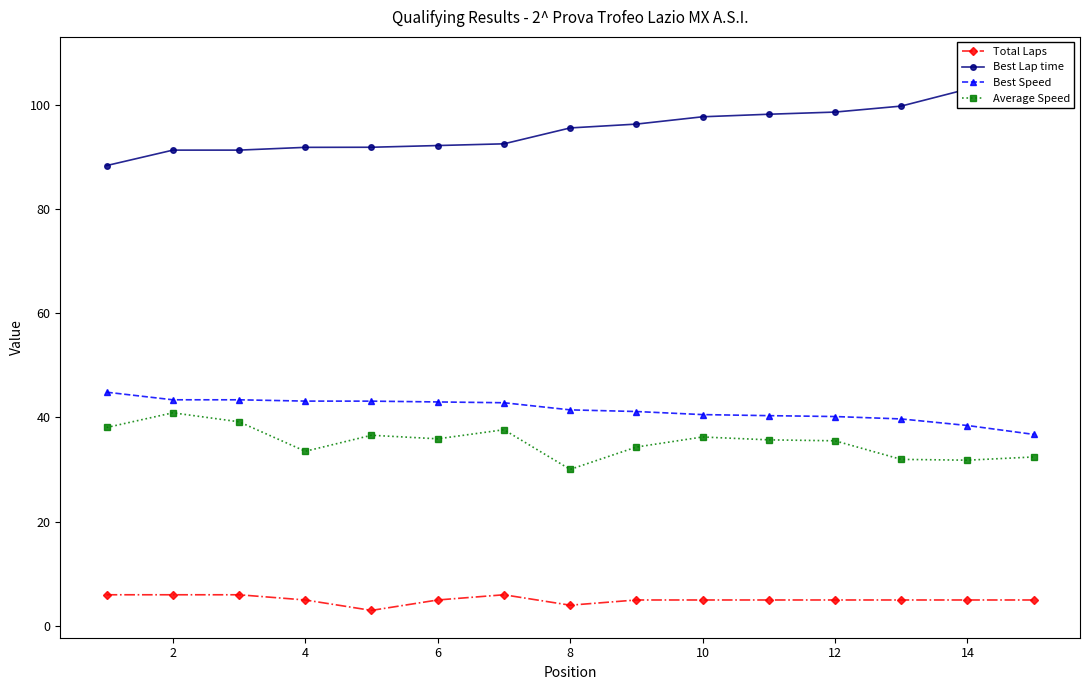

What is the highest value of the Best Speed series?

44.8